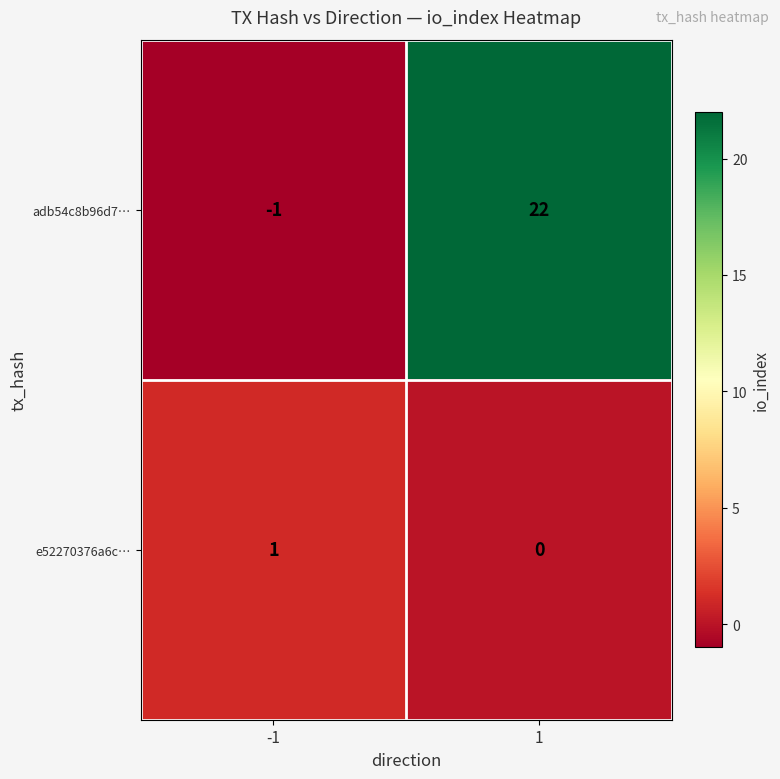

Which series changed the most between -1 and 1?

adb54c8b96d7…